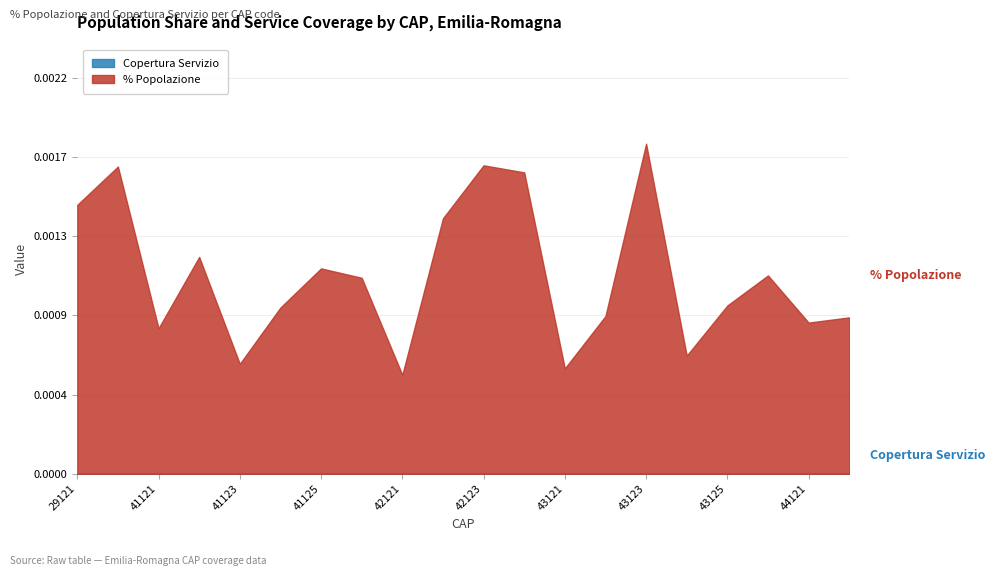

Reading left to right, what are all the values shown in this chart?

% Popolazione: 29121=0.0	29122=0.0	41121=0.0	41122=0.0	41123=0.0	41124=0.0	41125=0.0	41126=0.0	42121=0.0	42122=0.0	42123=0.0	42124=0.0	43121=0.0	43122=0.0	43123=0.0	43124=0.0	43125=0.0	43126=0.0	44121=0.0	44122=0.0
Copertura Servizio: 29121=0.0	29122=0.0	41121=0.0	41122=0.0	41123=0.0	41124=0.0	41125=0.0	41126=0.0	42121=0.0	42122=0.0	42123=0.0	42124=0.0	43121=0.0	43122=0.0	43123=0.0	43124=0.0	43125=0.0	43126=0.0	44121=0.0	44122=0.0